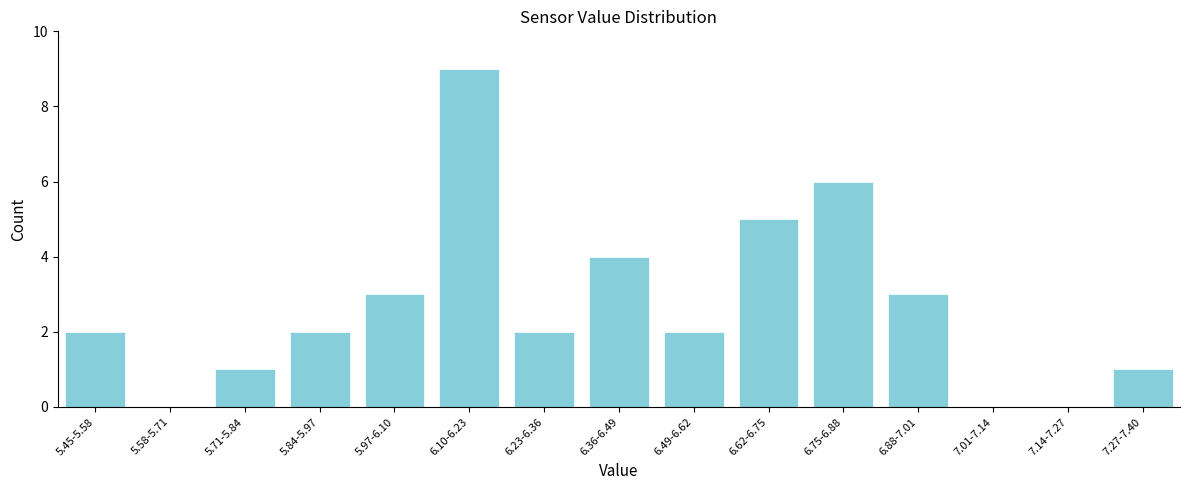

Reading right to left, list all the values displayed in this chart.

7.27-7.40=1	7.14-7.27=0	7.01-7.14=0	6.88-7.01=3	6.75-6.88=6	6.62-6.75=5	6.49-6.62=2	6.36-6.49=4	6.23-6.36=2	6.10-6.23=9	5.97-6.10=3	5.84-5.97=2	5.71-5.84=1	5.58-5.71=0	5.45-5.58=2